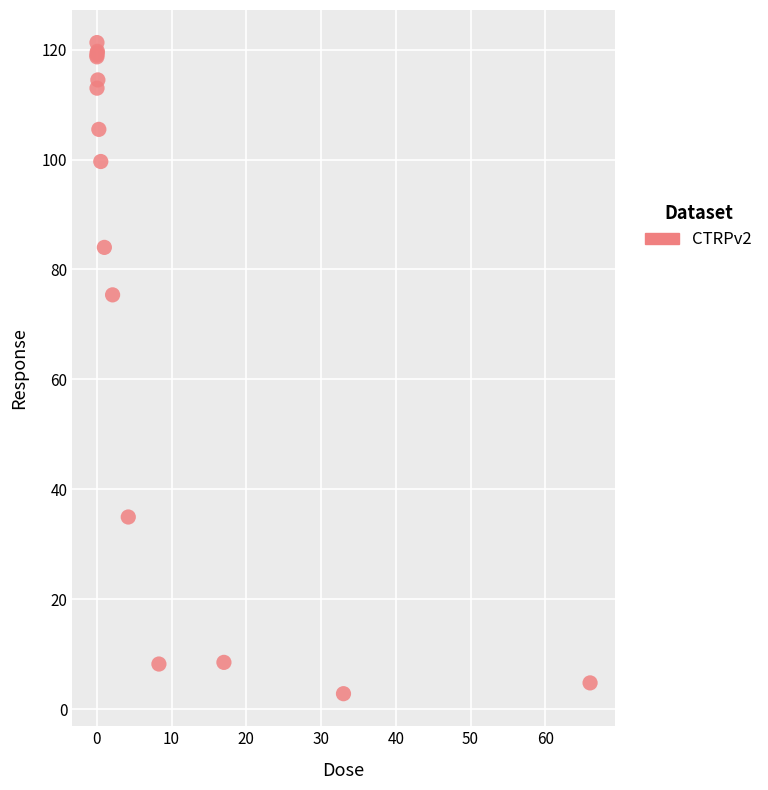

What Y value in the scatter plot is closest to 62?

75.4